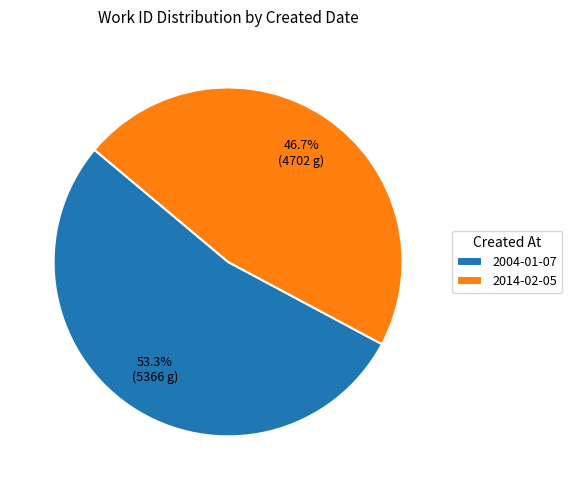

Count the number of slices in the pie.

2